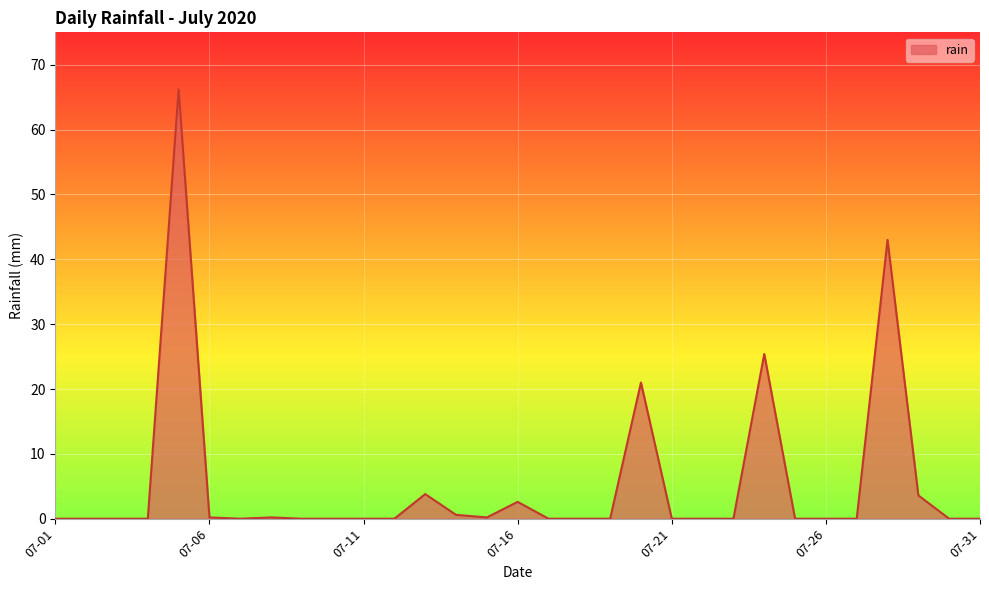

What is the maximum value shown in the chart?

66.2